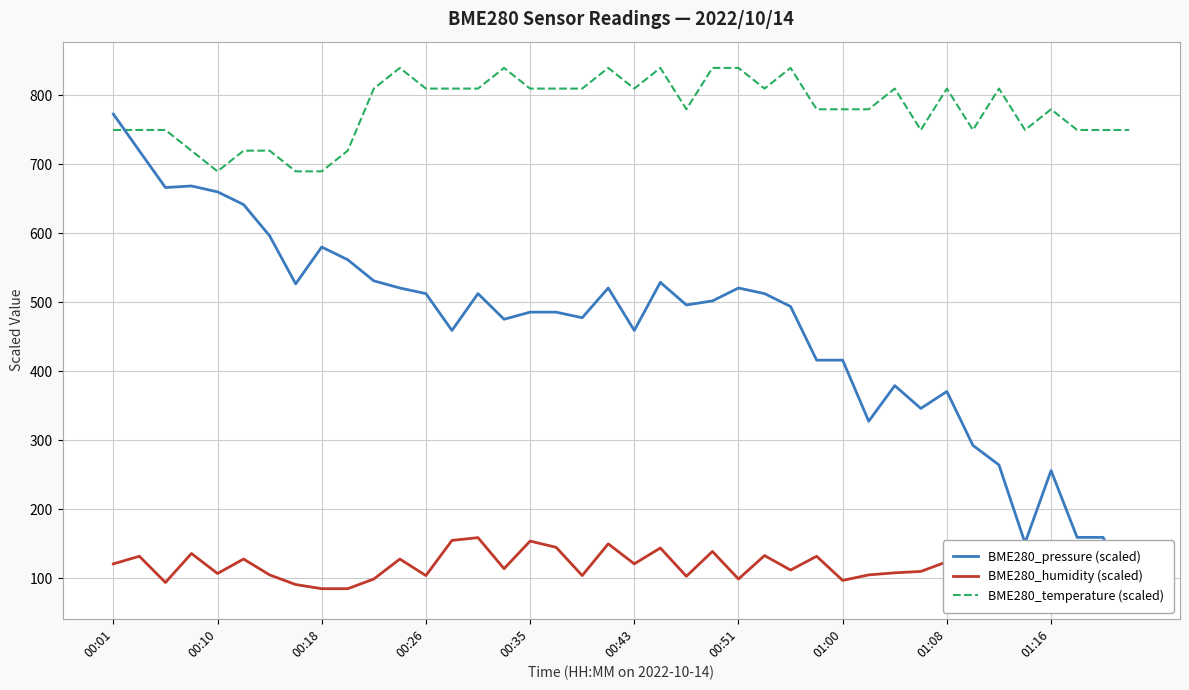

What is the lowest value of the BME280_humidity (scaled) series?

85.0